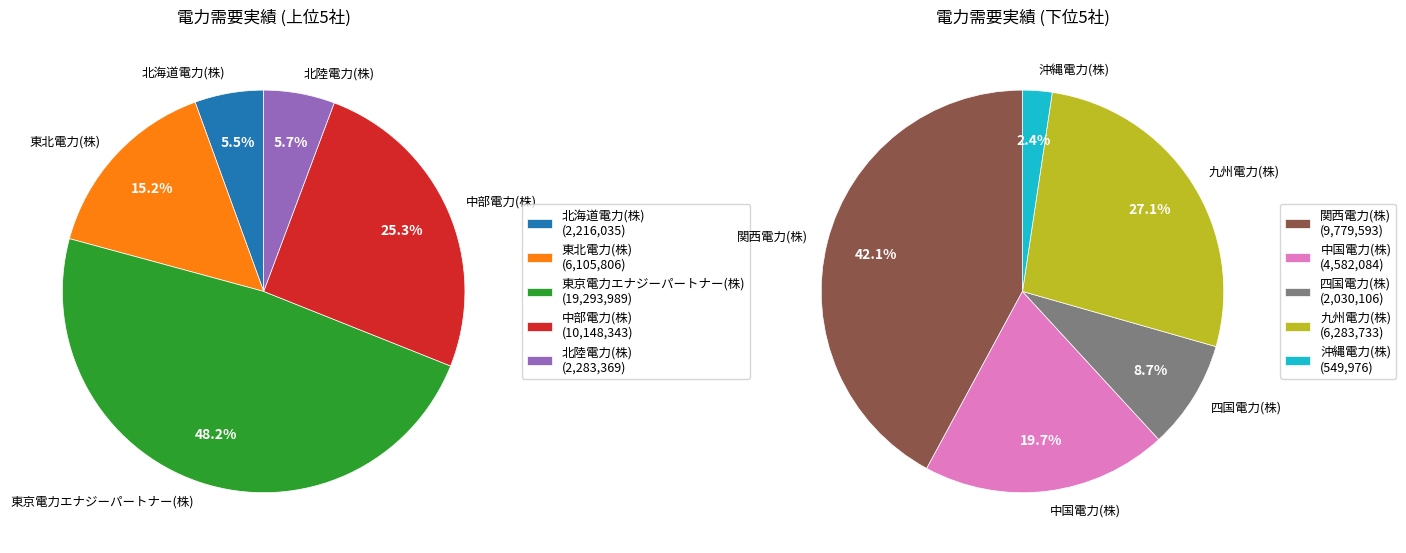

What is the change in value from 東京電力エナジーパートナー(株) to 関西電力(株)?

-9514396